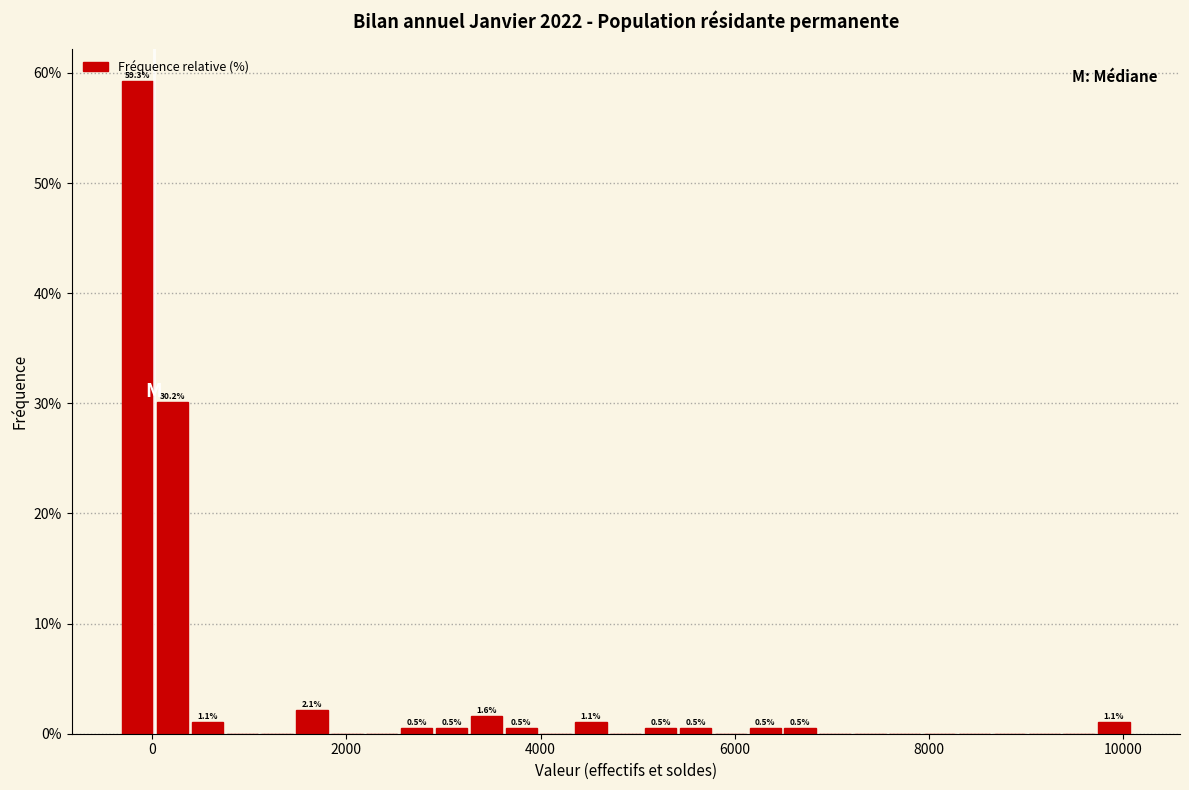

Read against the x-axis, roughly where is the centre of the tallest bar?

-200